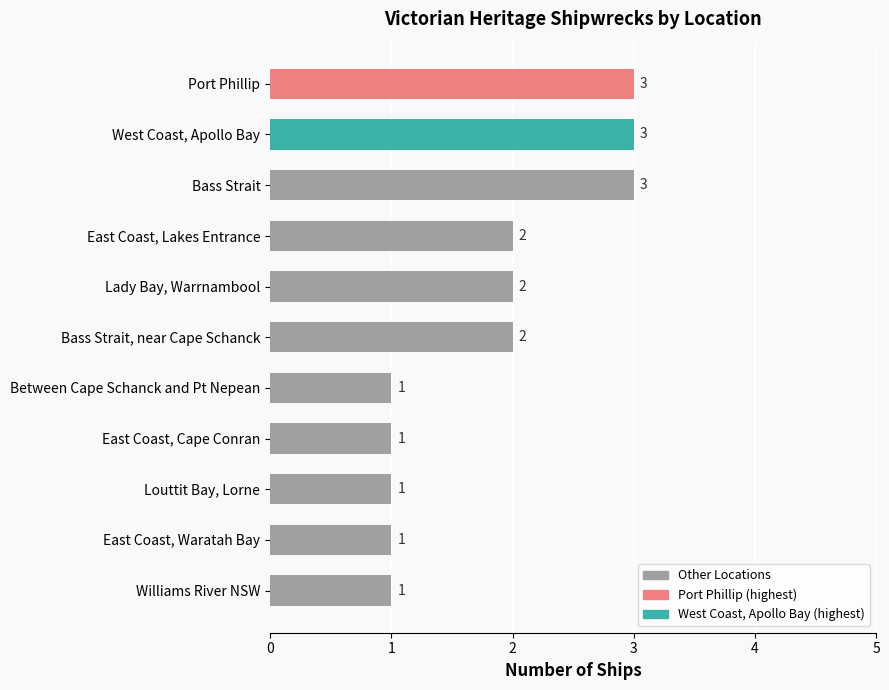

Is it true that the value at Bass Strait is 5?

False